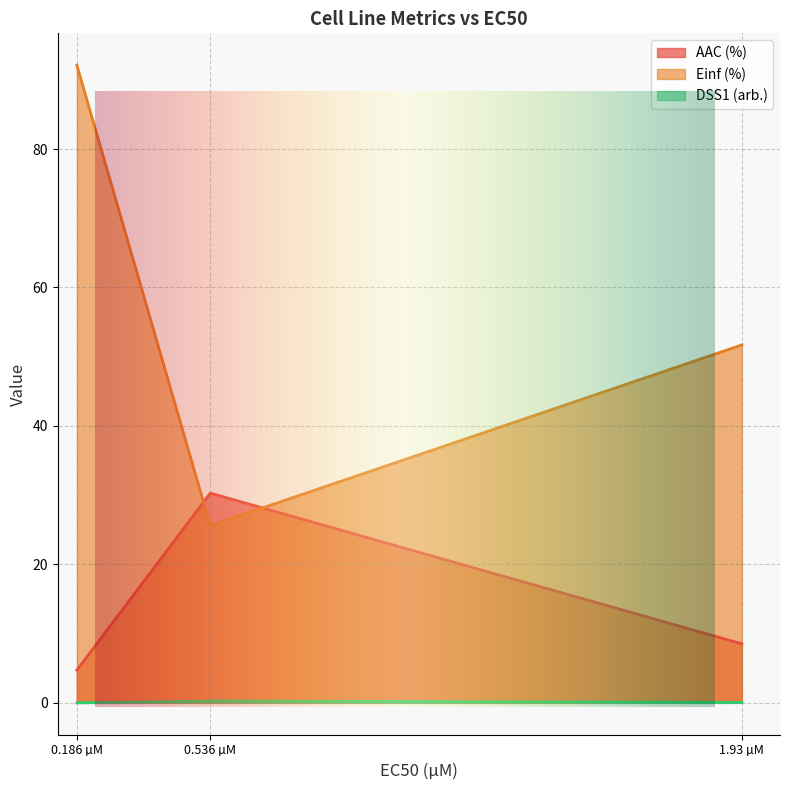

How many values in the AAC (%) series exceed 8?

2